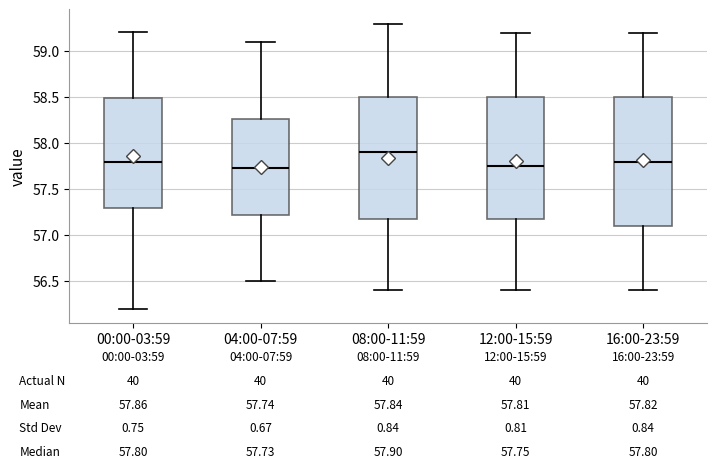

Which box is the tallest, from its lower edge to its upper edge?

16:00-23:59